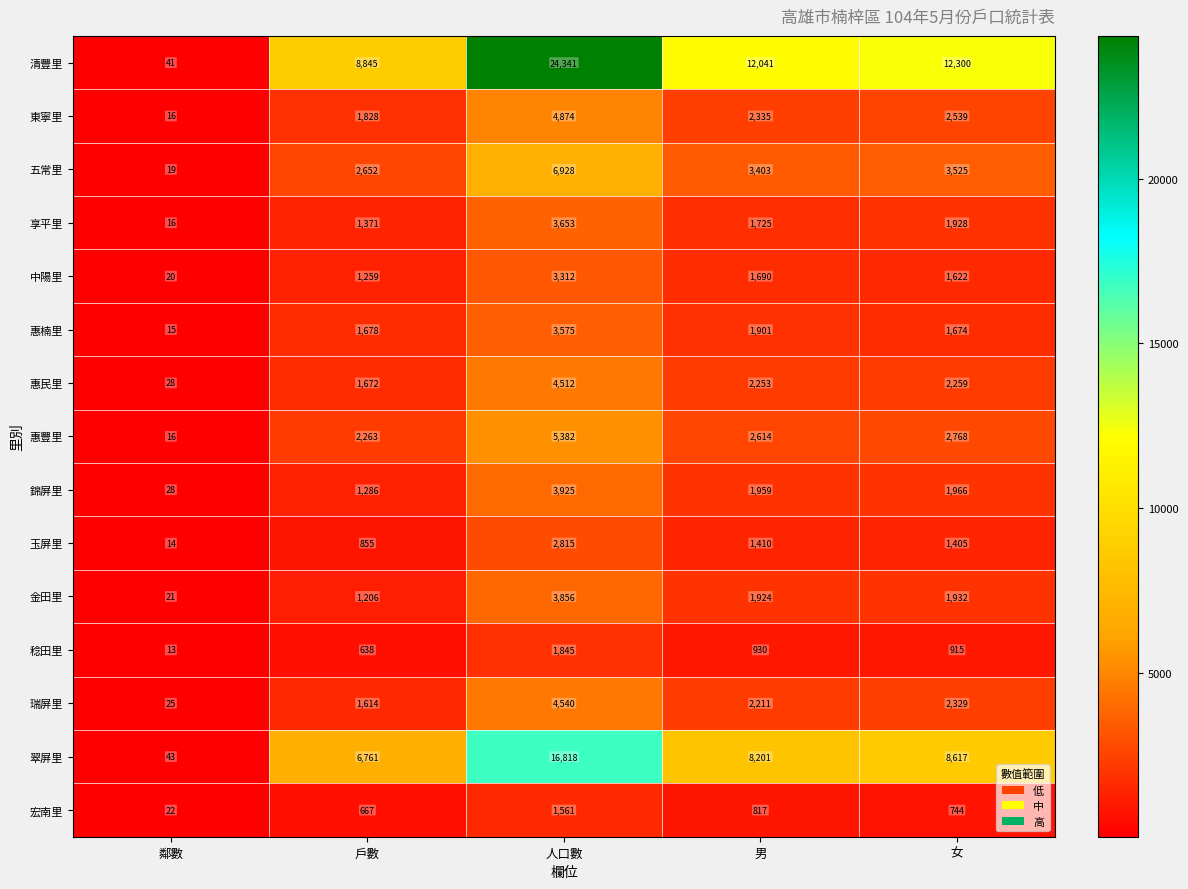

Is the value of 享平里 at 人口數 greater than the value of 錦屏里 at 人口數?

No